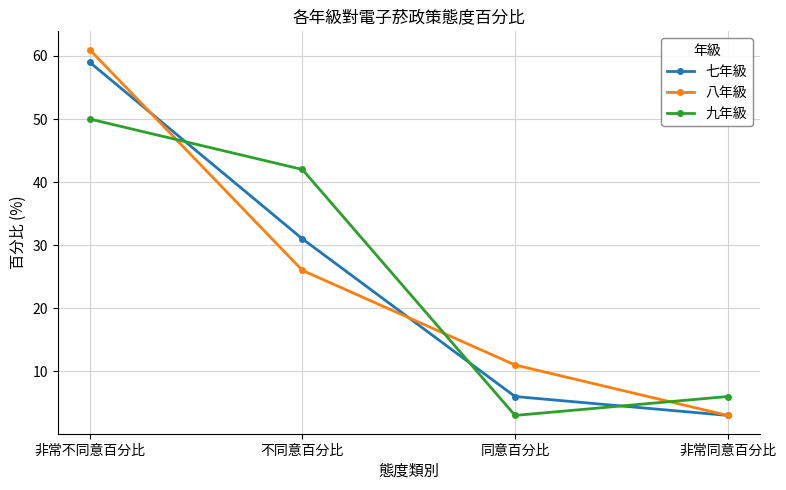

Between 不同意百分比 and 同意百分比, which series saw the biggest shift?

九年級